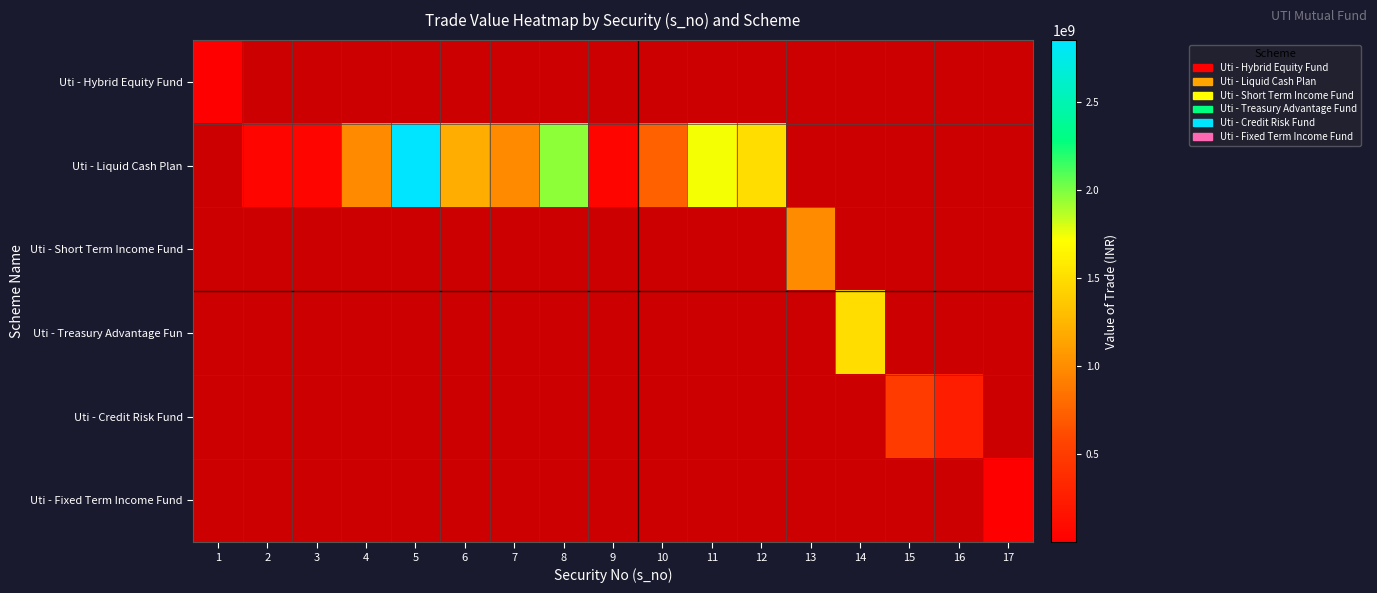

At how many categories does at least one series exceed 903230673?

9